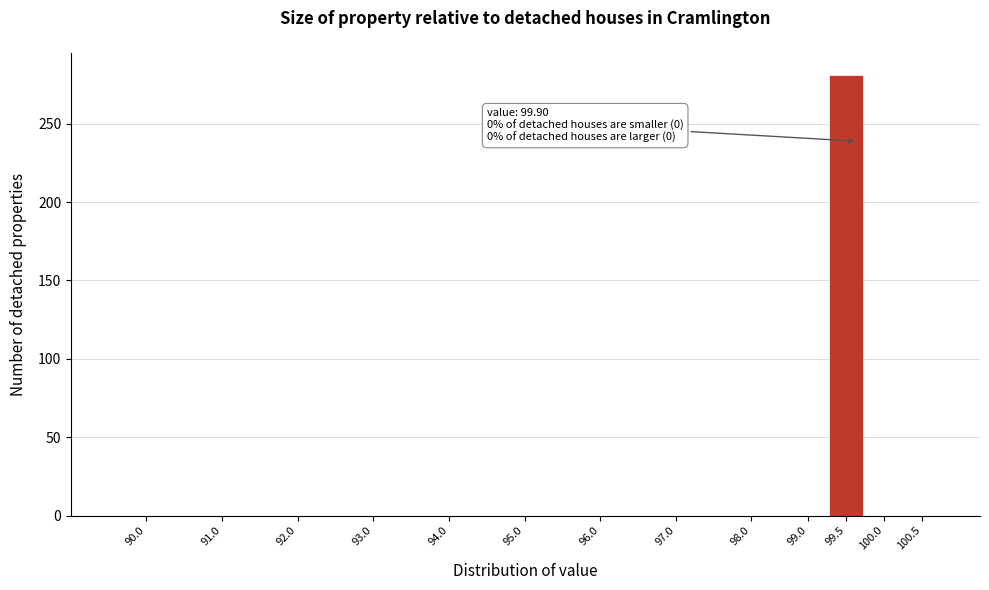

Which label corresponds to the largest value in the chart?

99.5